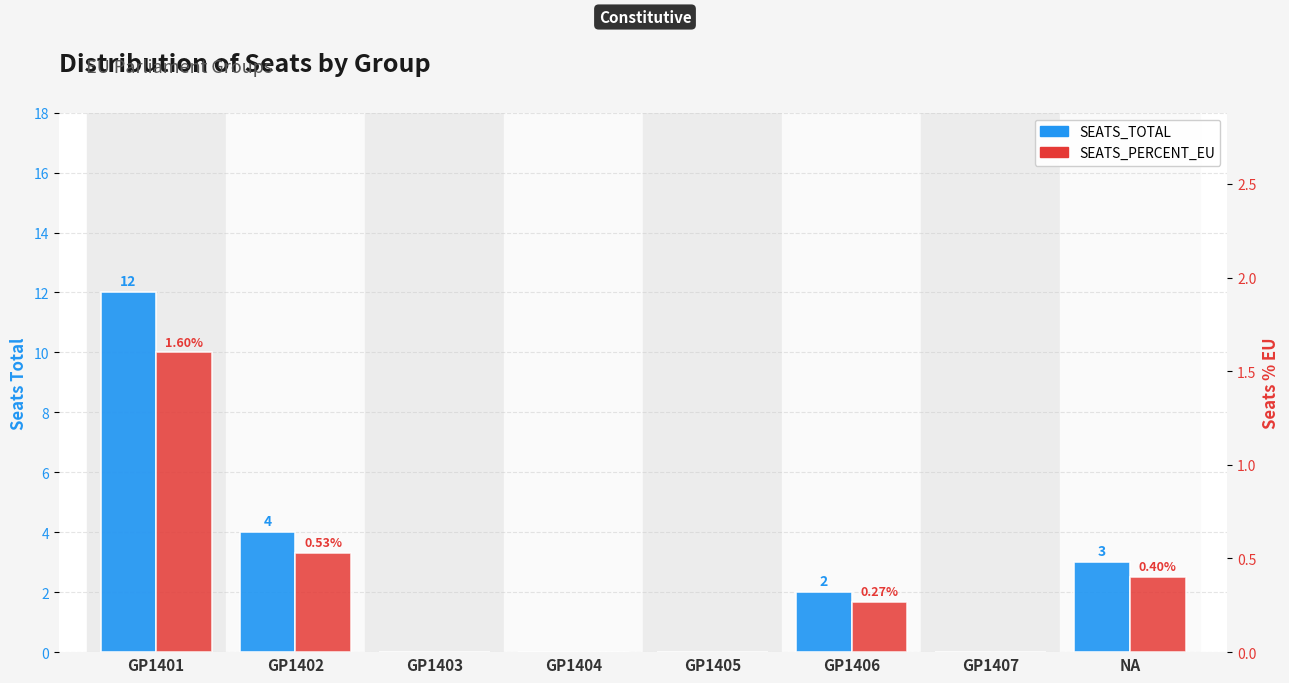

Count the number of data series in this chart.

2